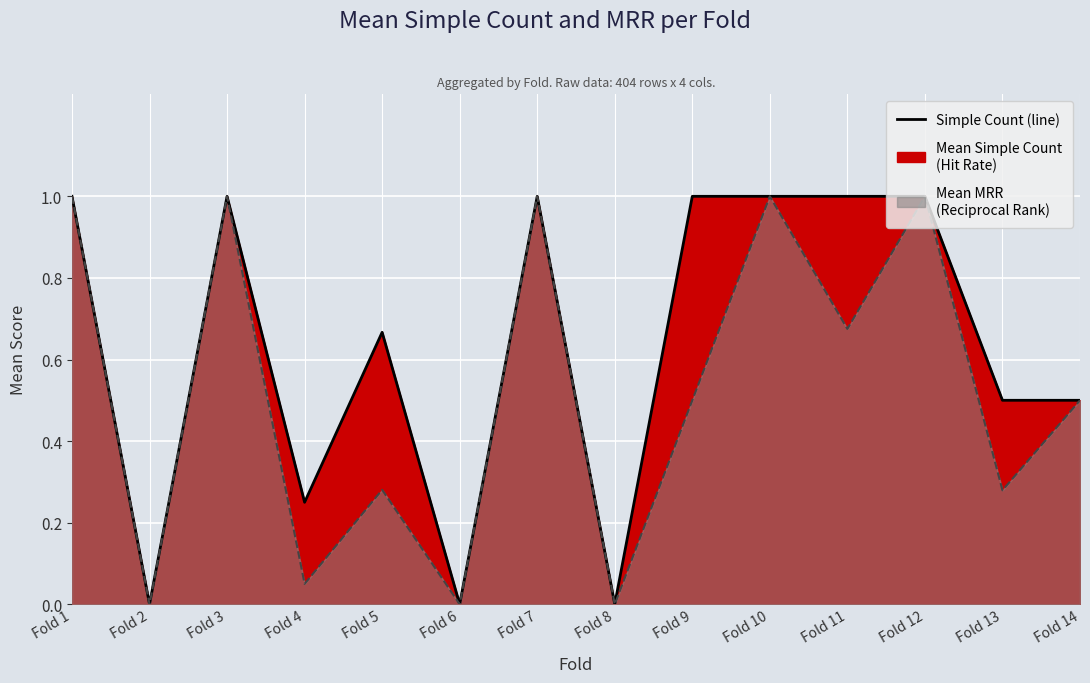

True or false: Mean MRR has a value of 0.8 at Fold 9.

False